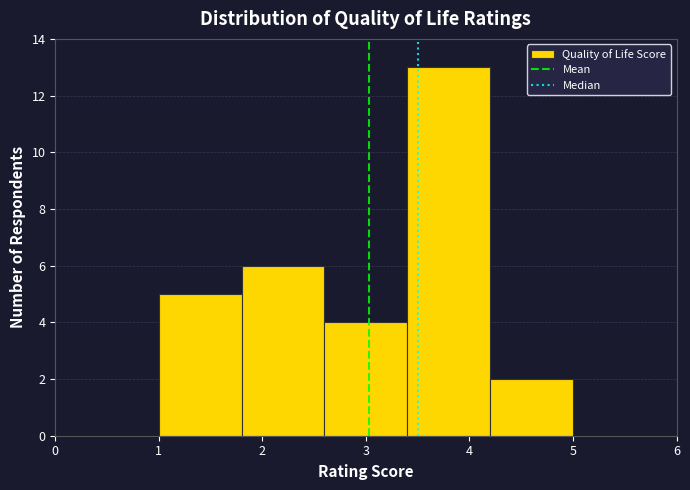

Over which range of the x-axis is the bar tallest?

3.4 to 4.2